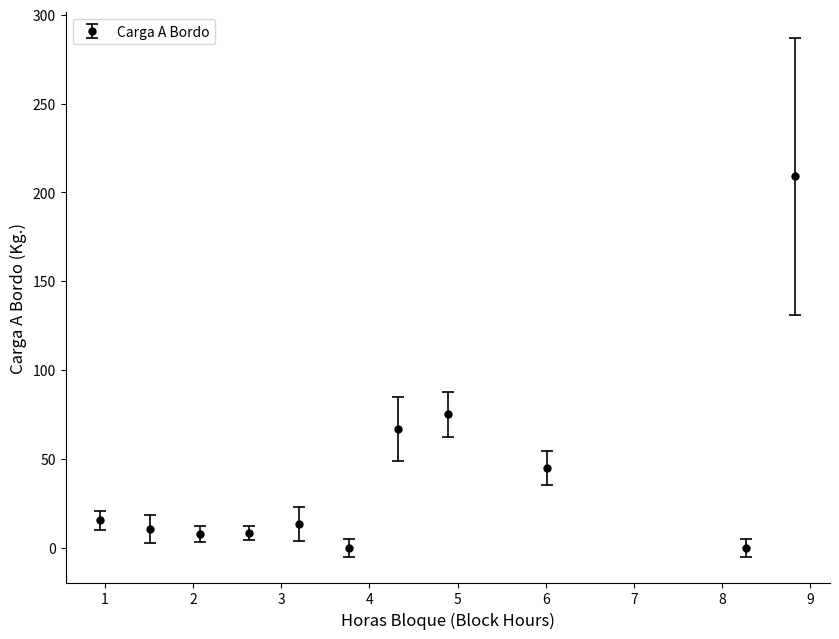

What is the value of the 9th point from the left?

45.0